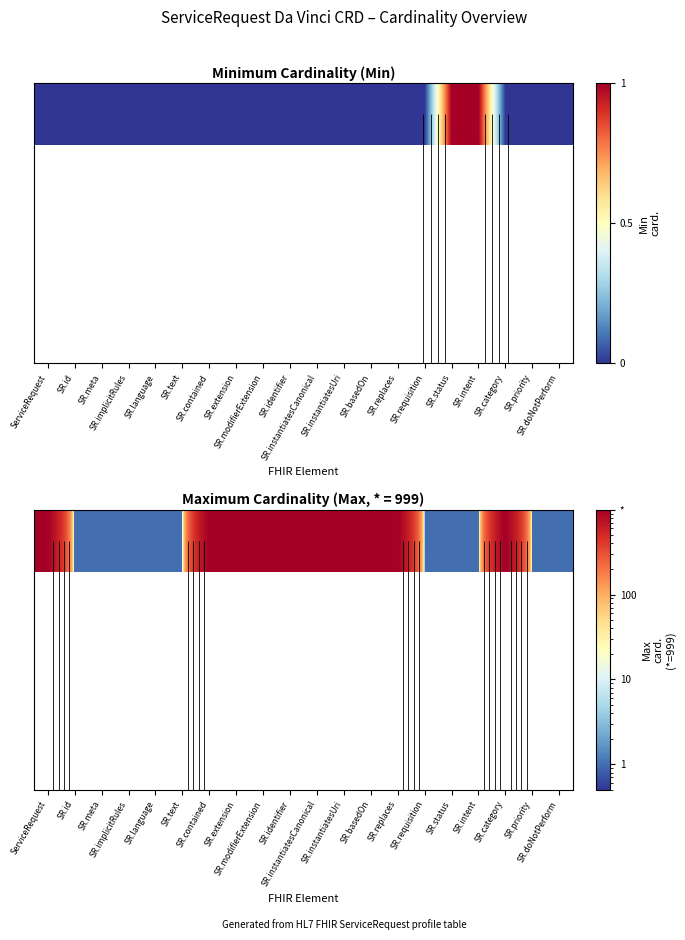

Is it true that the value at SR.meta is 1?

True